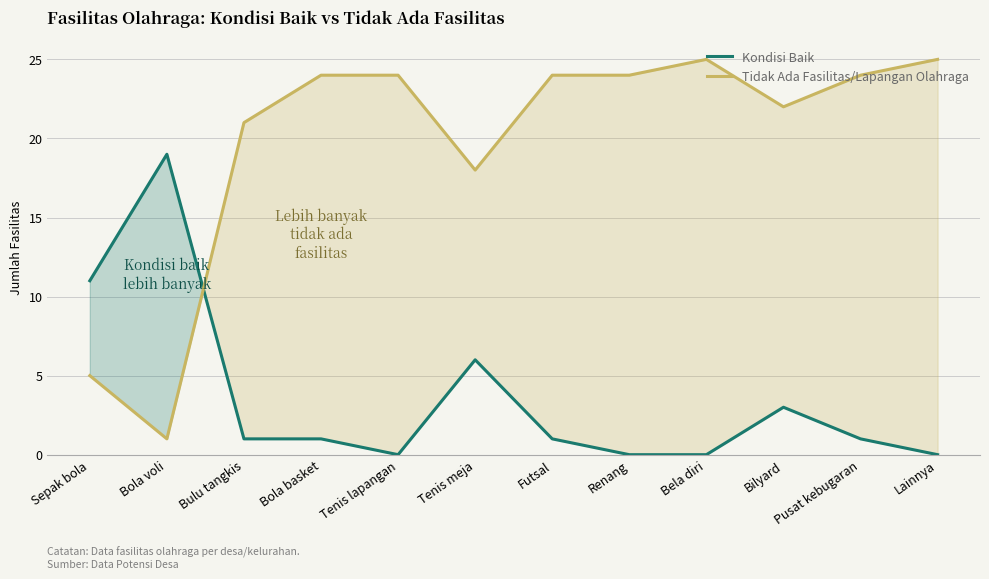

Reading left to right, list all the values displayed in this chart.

Kondisi Baik: Sepak bola=11	Bola voli=19	Bulu tangkis=1	Bola basket=1	Tenis lapangan=0	Tenis meja=6	Futsal=1	Renang=0	Bela diri=0	Bilyard=3	Pusat kebugaran=1	Lainnya=0
Tidak Ada Fasilitas/Lapangan Olahraga: Sepak bola=5	Bola voli=1	Bulu tangkis=21	Bola basket=24	Tenis lapangan=24	Tenis meja=18	Futsal=24	Renang=24	Bela diri=25	Bilyard=22	Pusat kebugaran=24	Lainnya=25